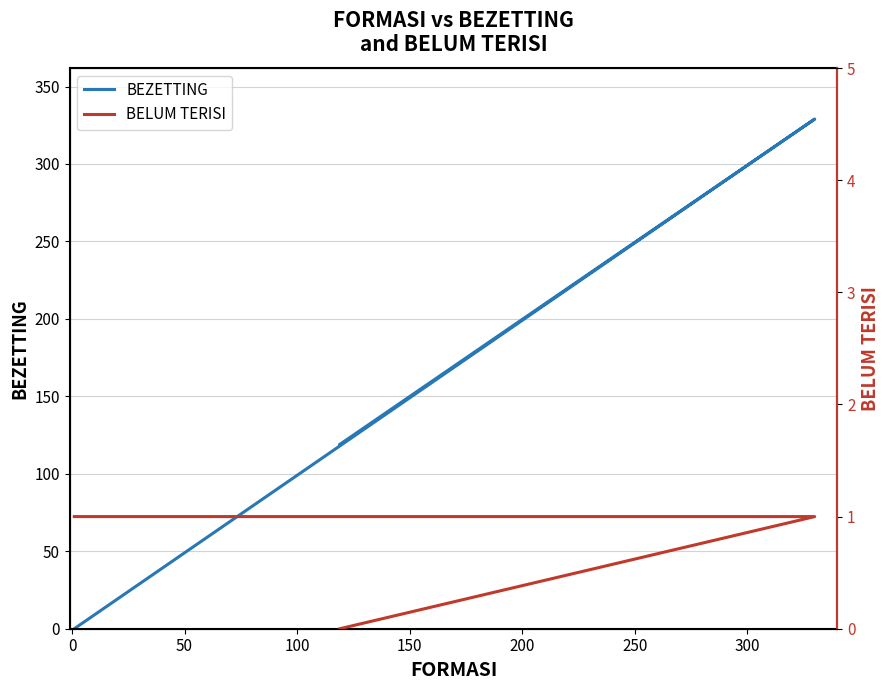

Which series changed the most between 0 and 200?

BEZETTING